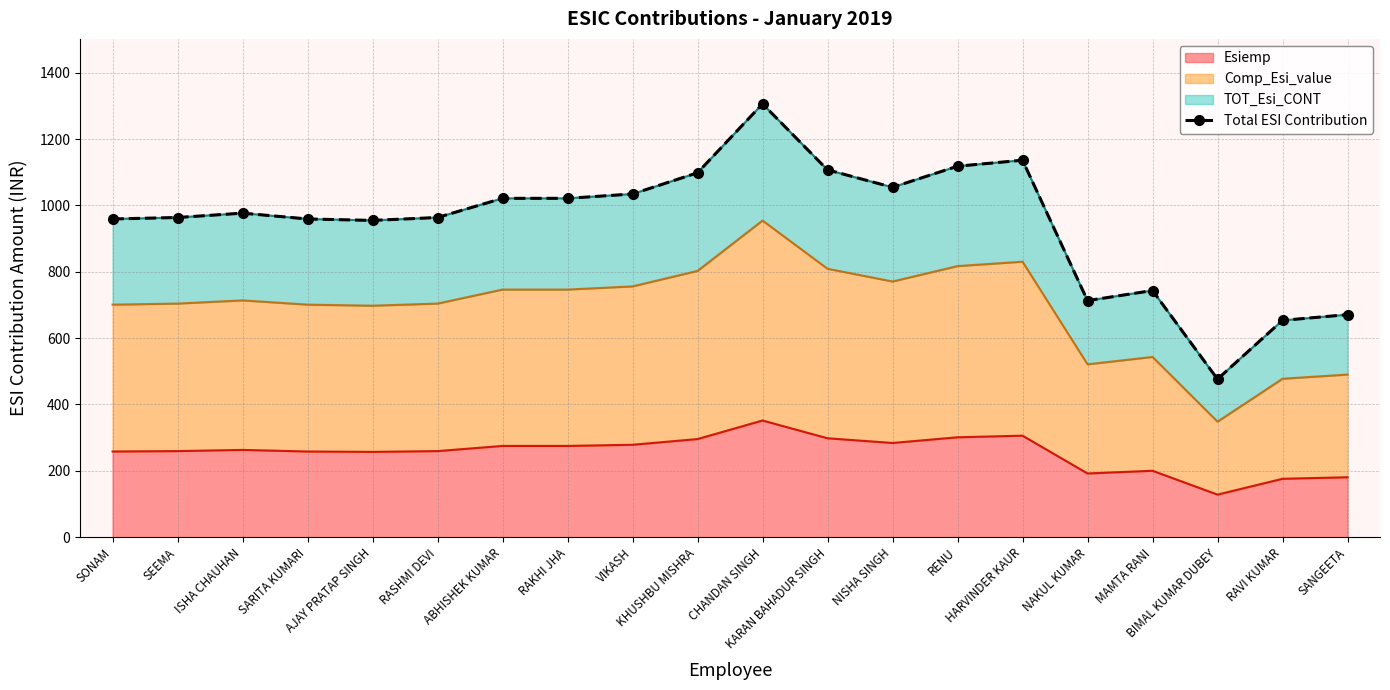

The value at RAKHI JHA is 642.6. True or false?

False